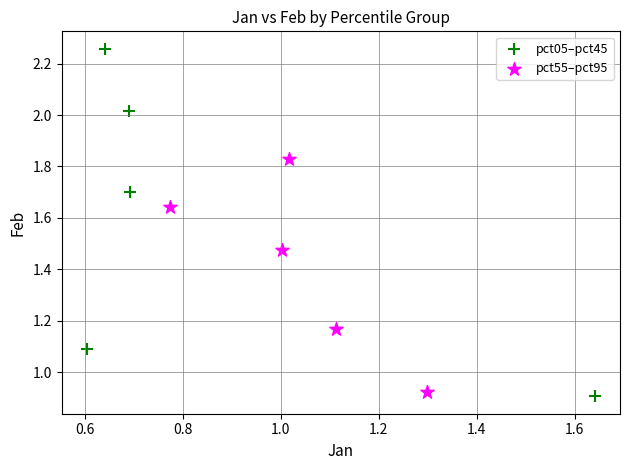

Which series has the widest spread of Y values?

pct05–pct45